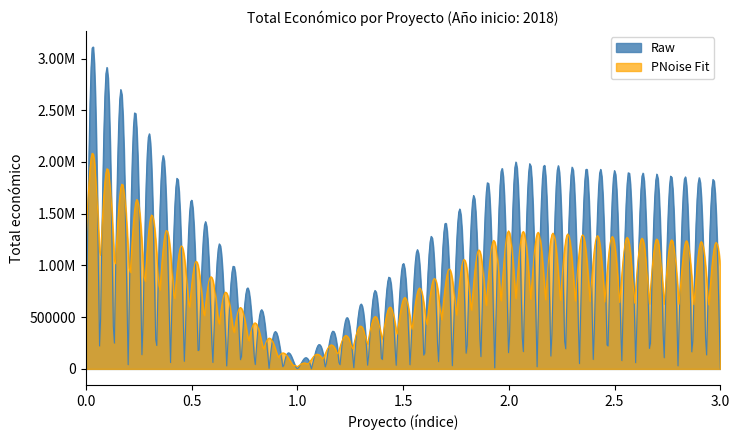

The chart shows a value of 1084029 at 2018_BIOSEGURETAT. True or false?

False